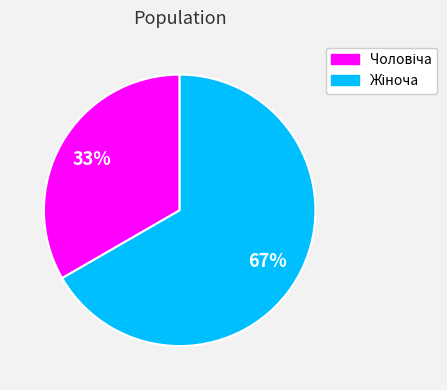

Does any single category account for the majority?

Yes